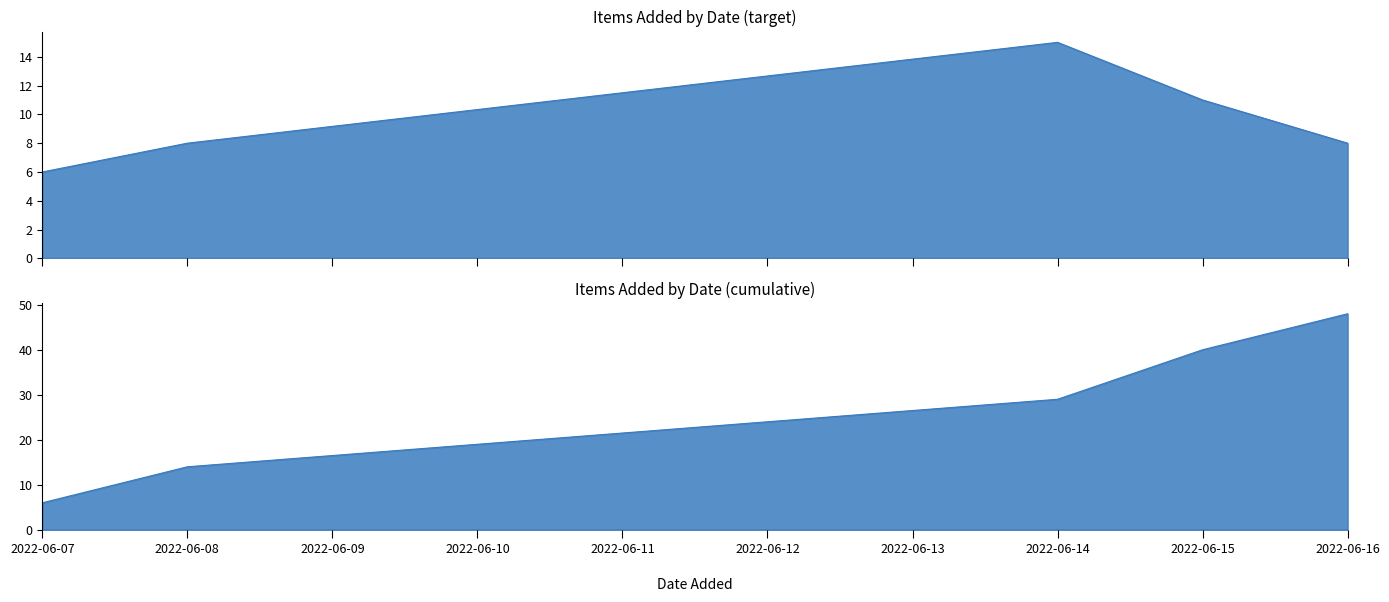

True or false: the data shows 2 at 2022-06-08.

False